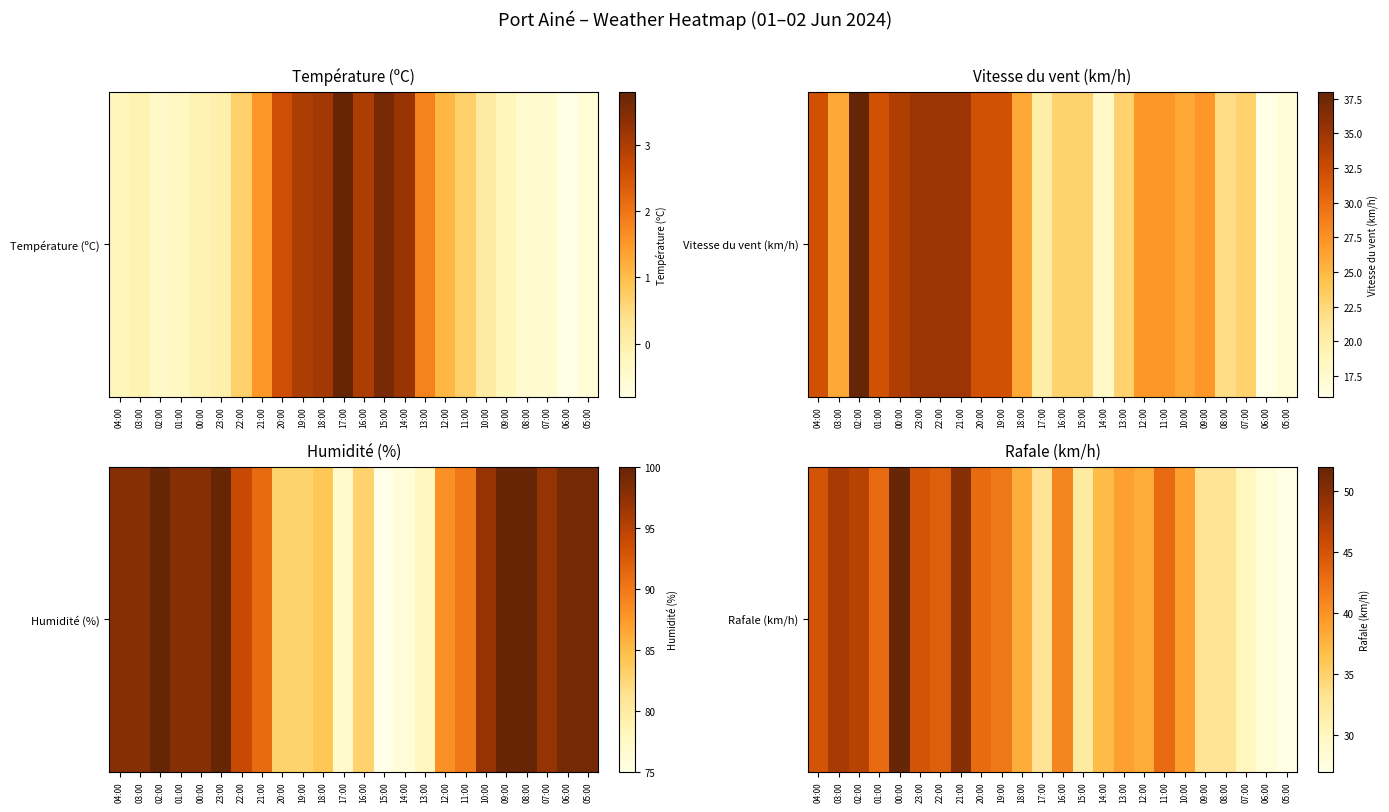

True or false: the data shows 66 at 14:00.

False